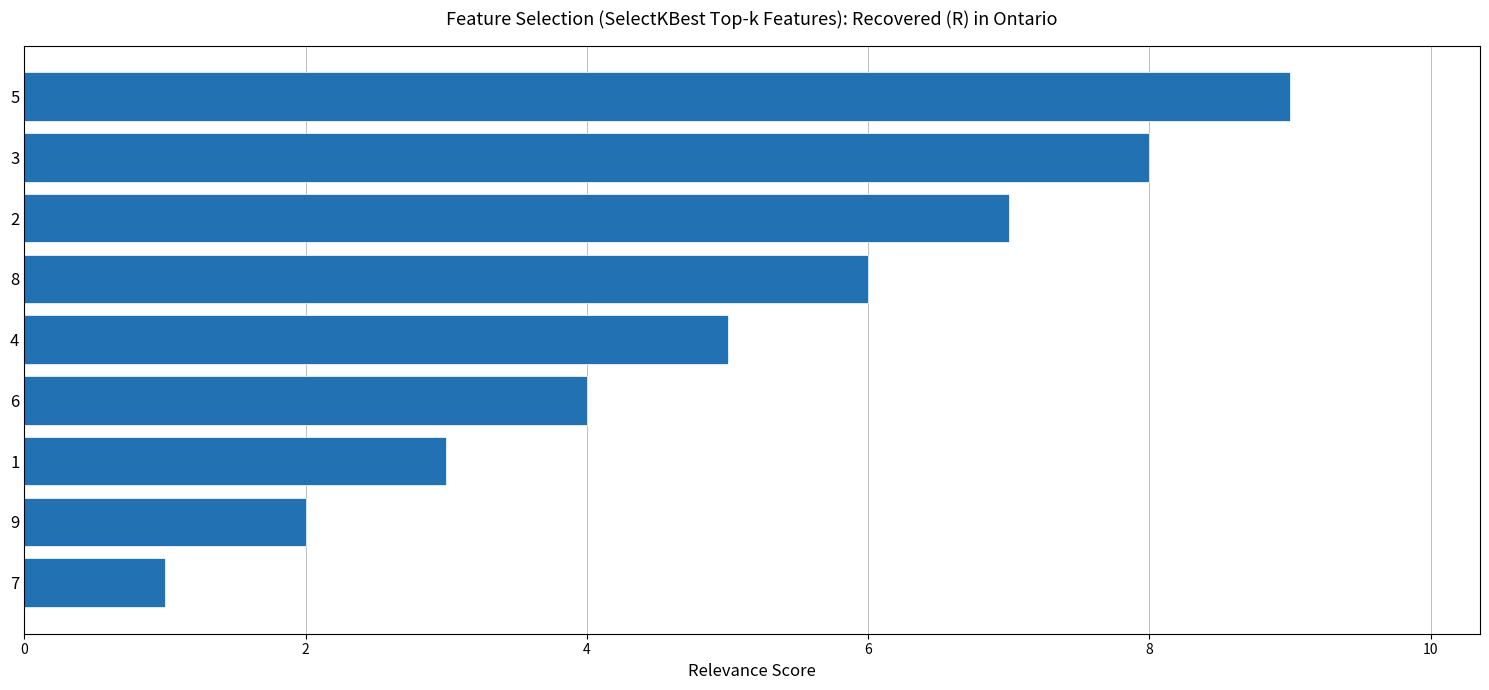

What is the average value?

5